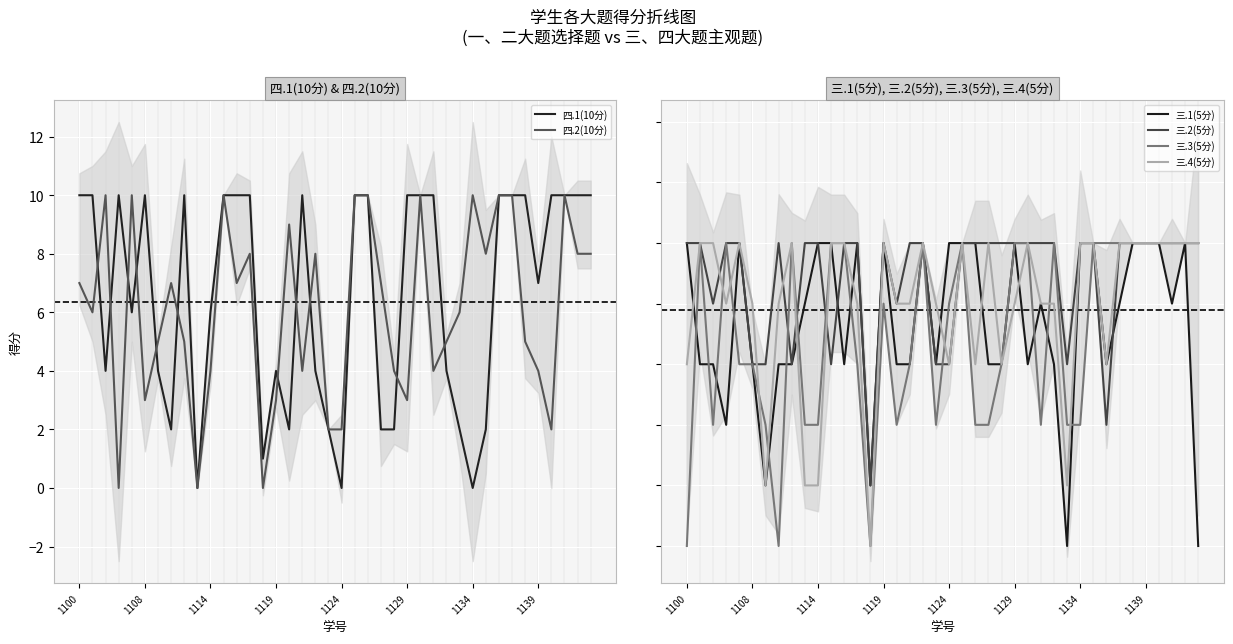

The 四.2(10分) series shows 5 at 1119. True or false?

False